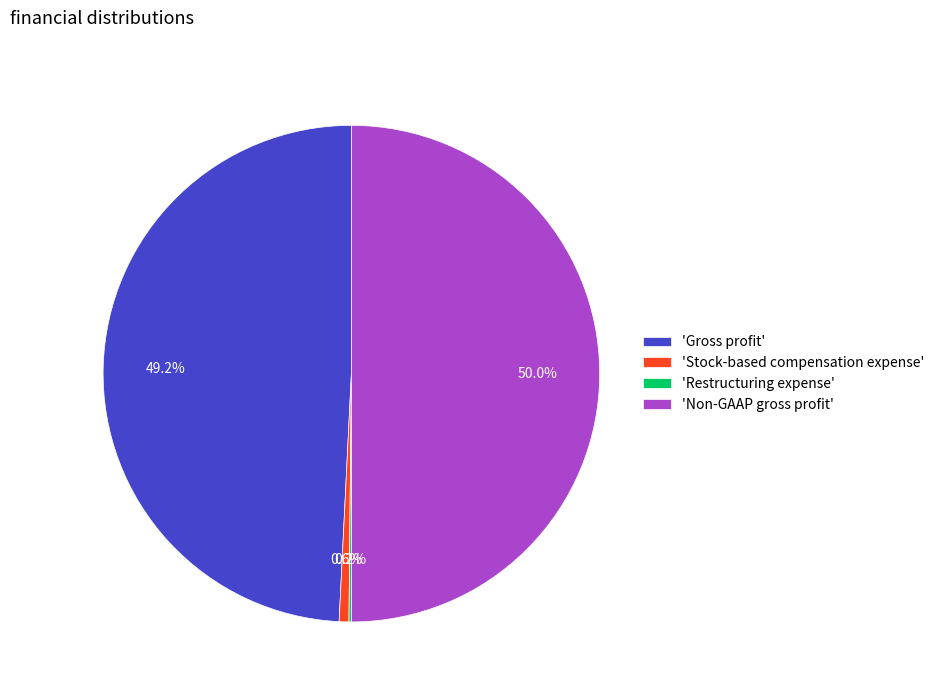

What is the total percentage of 'Stock-based compensation expense' and 'Gross profit'?

49.8%